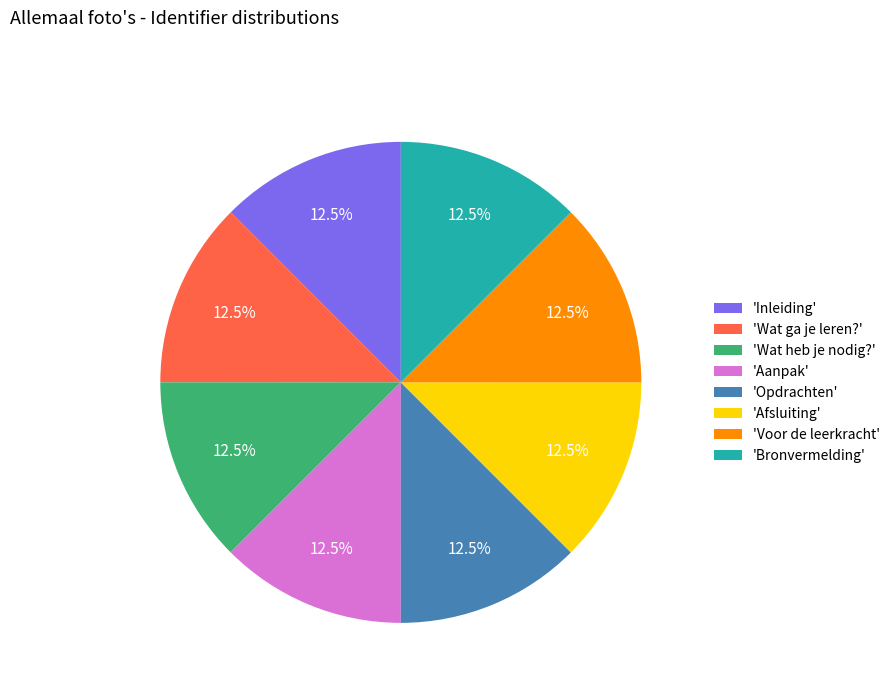

Combined, do 'Inleiding' and 'Bronvermelding' account for over 50%?

No